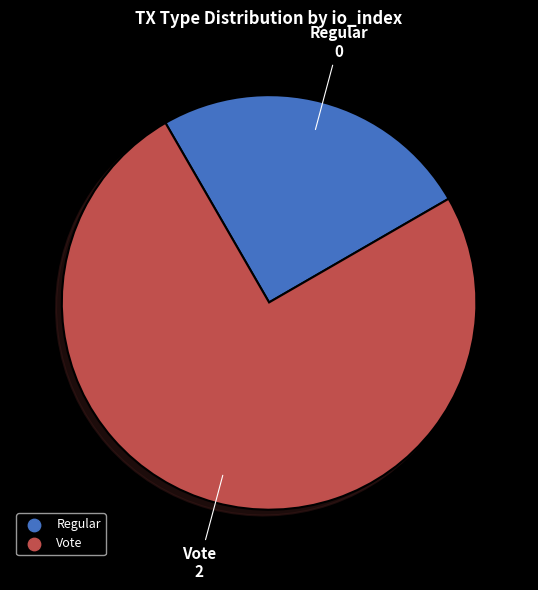

Is it true that Vote is 61% of the pie?

False